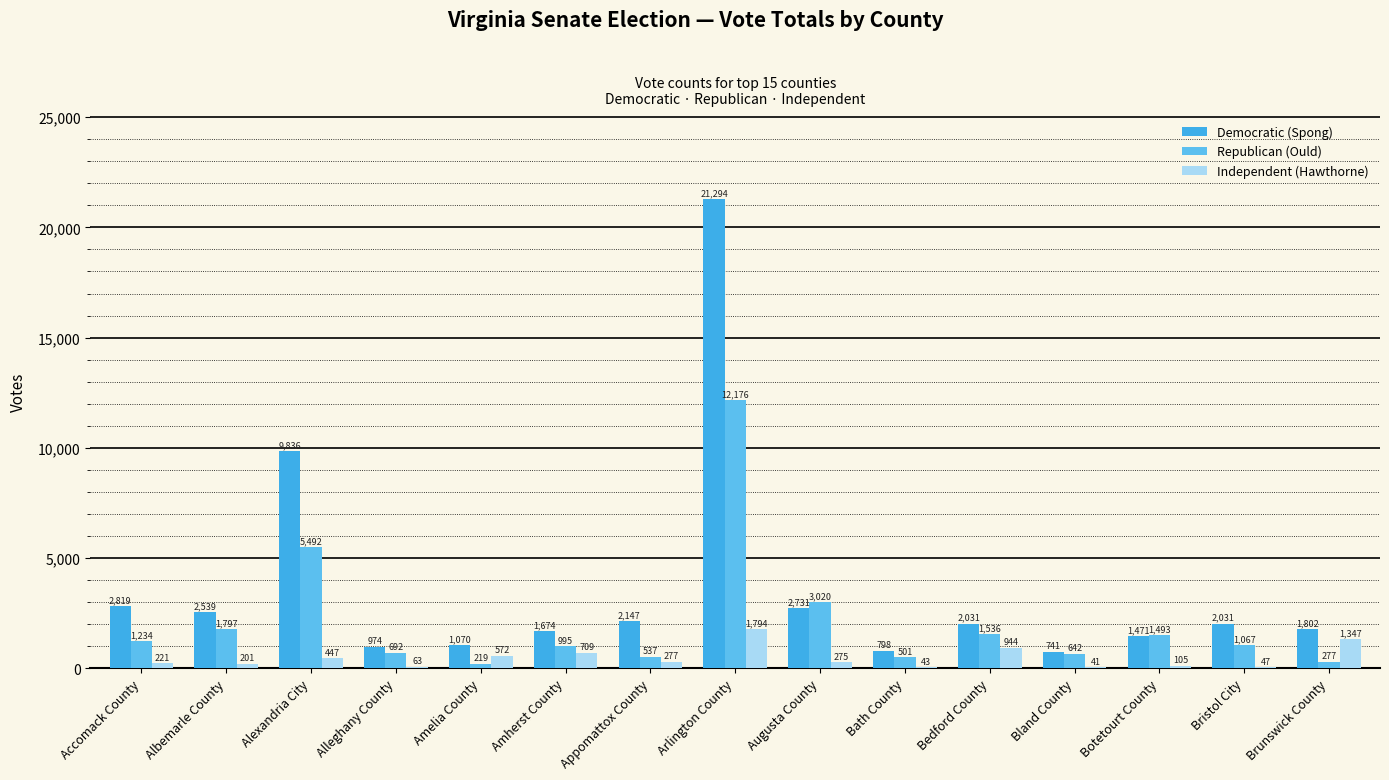

Which series has the largest total across all categories?

Democratic (Spong)